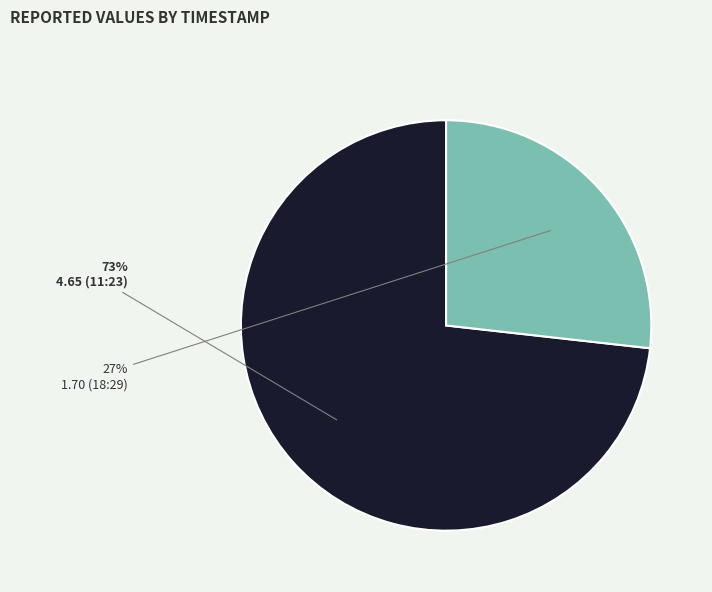

To the nearest percent, what is the difference between the 4.65 (11:23) and 1.70 (18:29) slice percentages?

46%